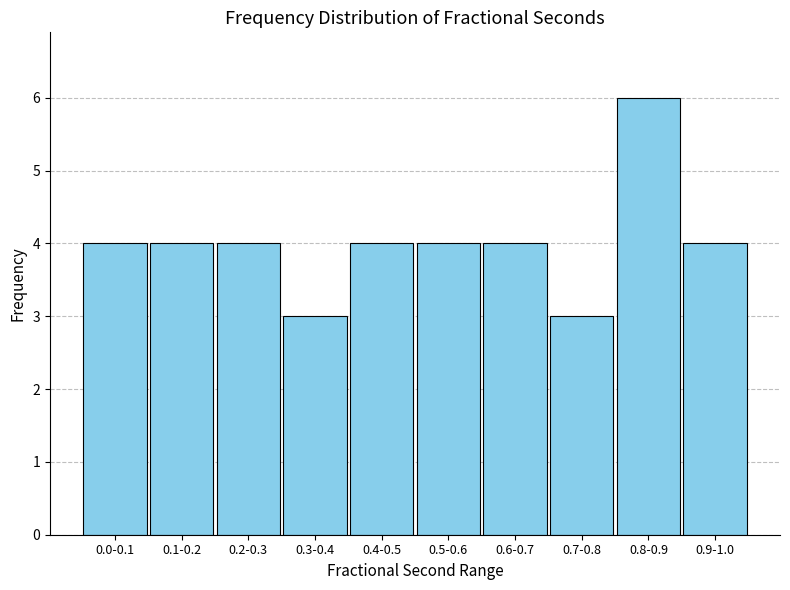

Reading left to right, transcribe all the data shown in this chart.

0.0-0.1=4	0.1-0.2=4	0.2-0.3=4	0.3-0.4=3	0.4-0.5=4	0.5-0.6=4	0.6-0.7=4	0.7-0.8=3	0.8-0.9=6	0.9-1.0=4